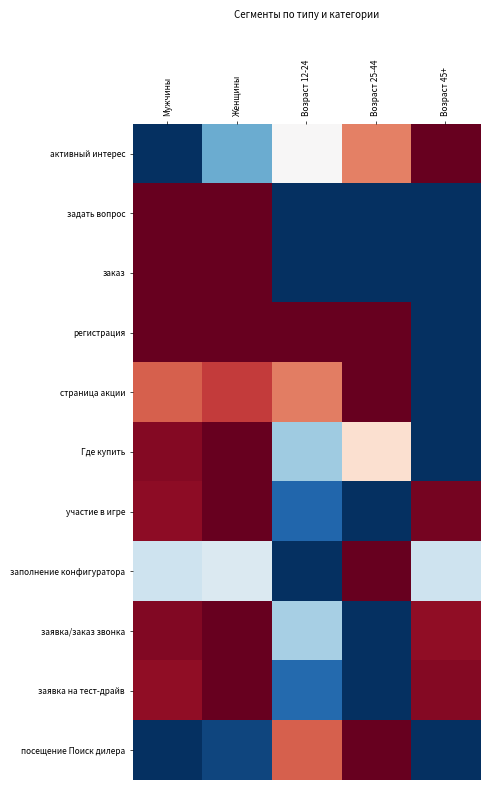

Which series has the widest spread of values?

активный интерес